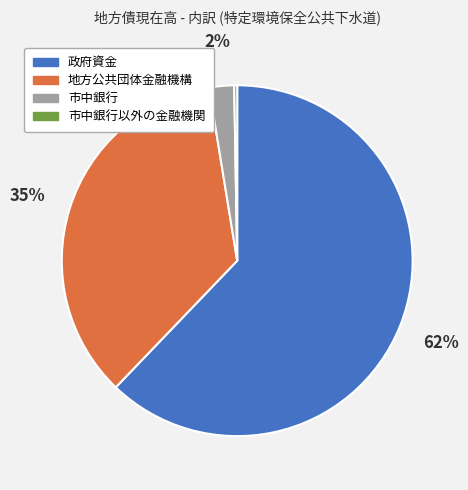

Is there a majority slice in this chart?

Yes